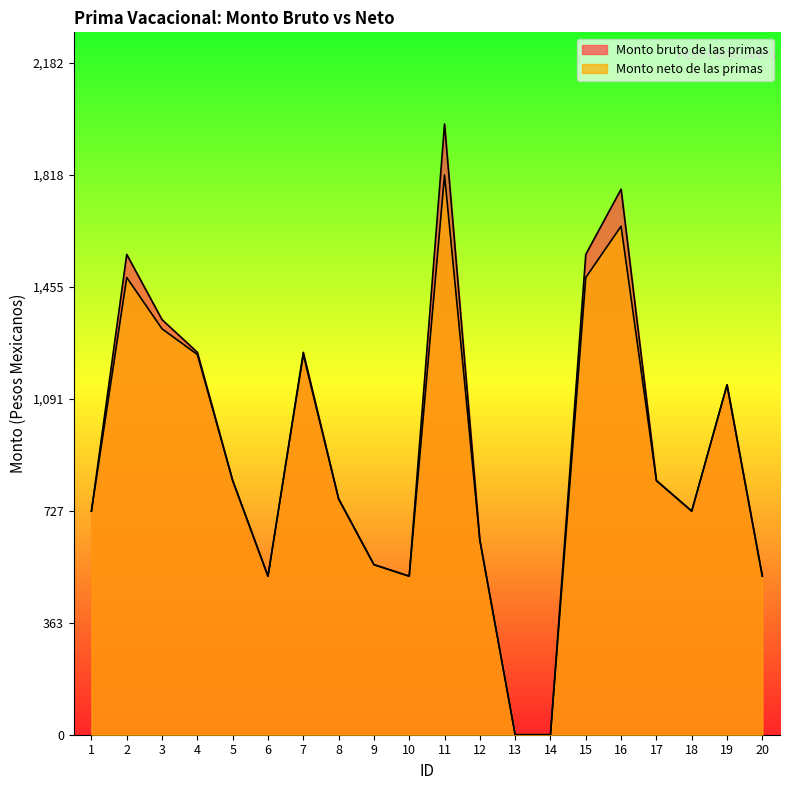

How many lines are shown in the chart?

2